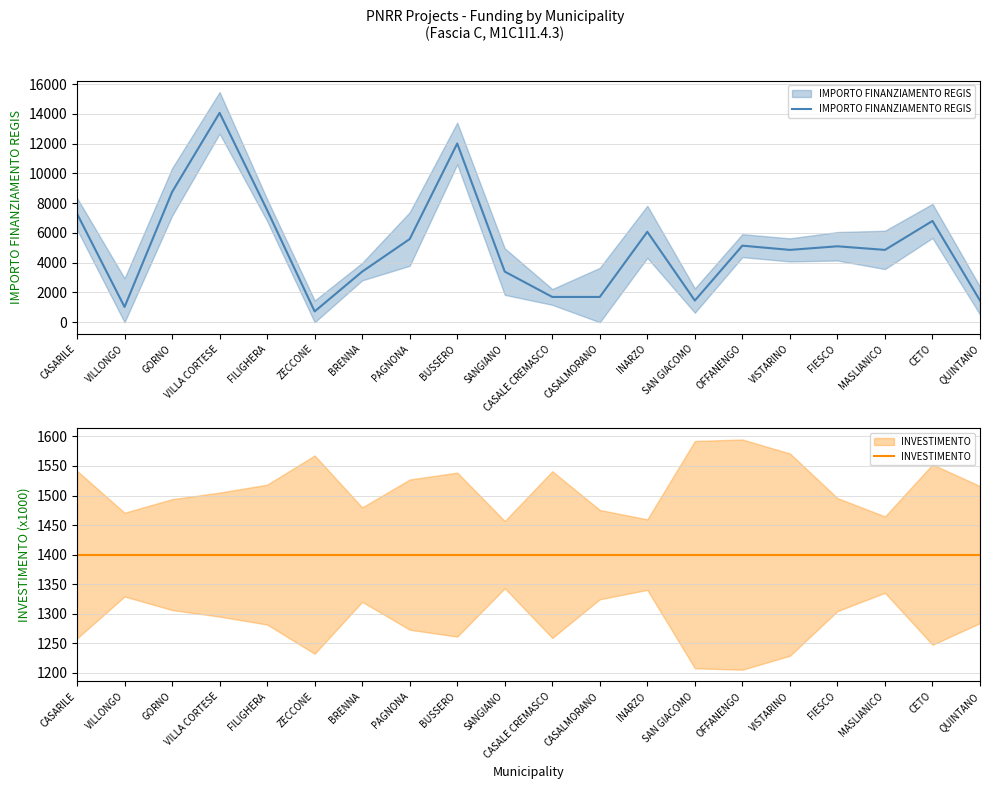

Where is INVESTIMENTO nearest to the value 1400?

CASARILE